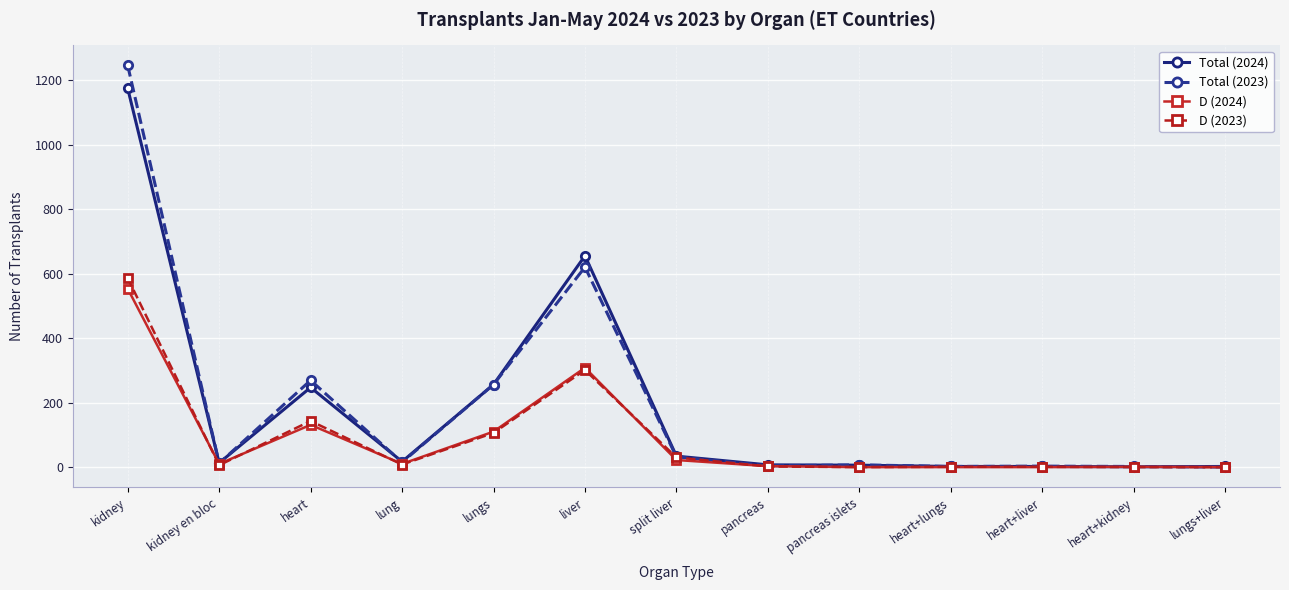

Which series has the widest spread of values?

Total (2023)